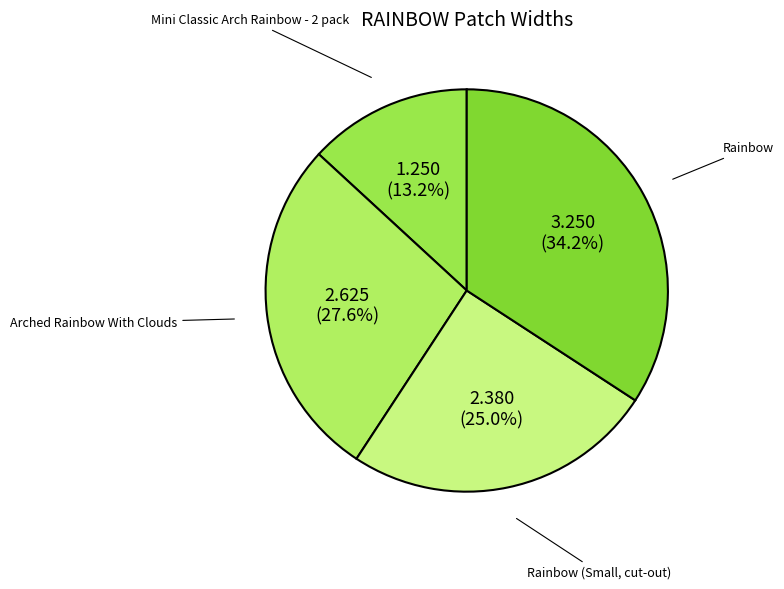

Which category has the biggest portion of the pie?

Rainbow